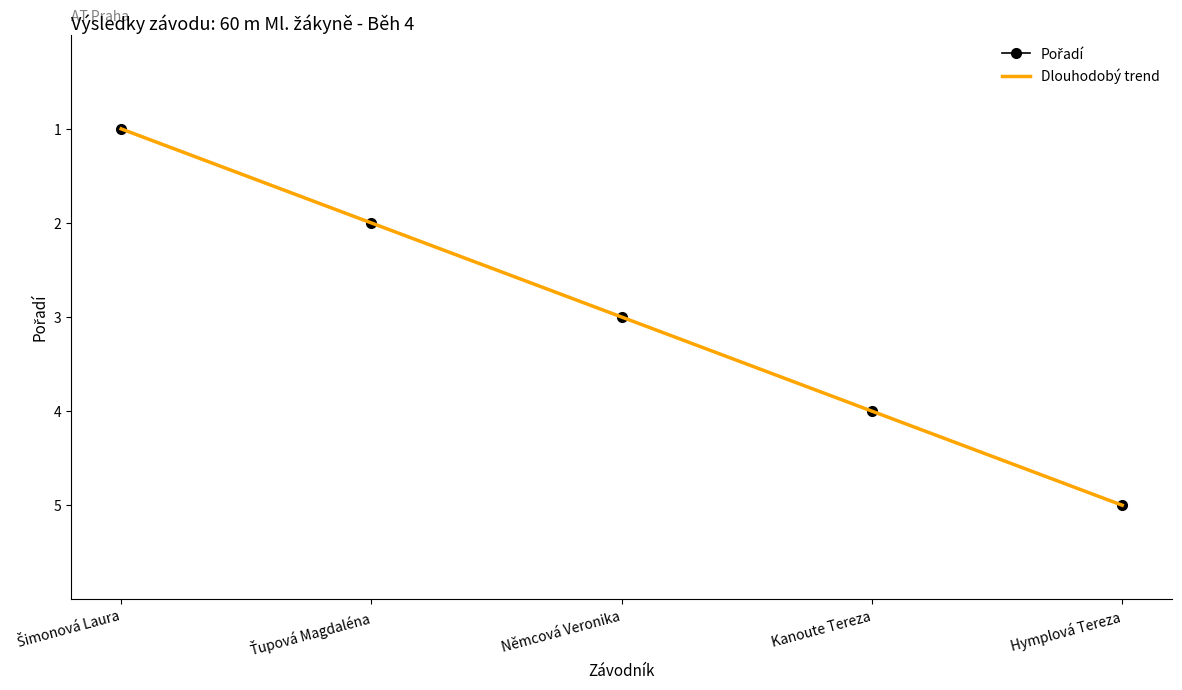

What is the maximum value for Dlouhodobý trend?

5.0